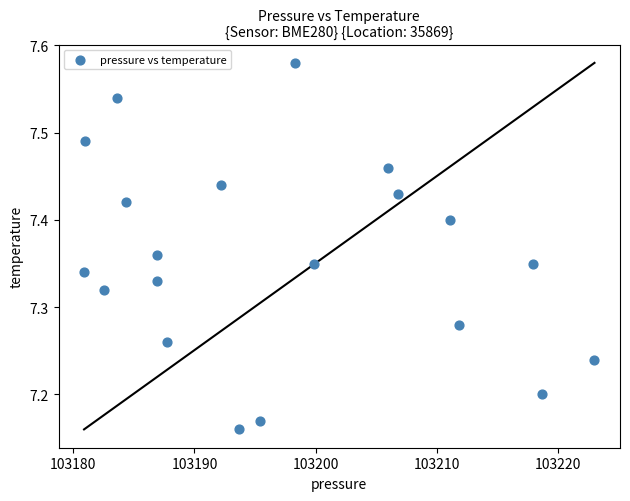

What is the range of X values (max minus min)?

42.1